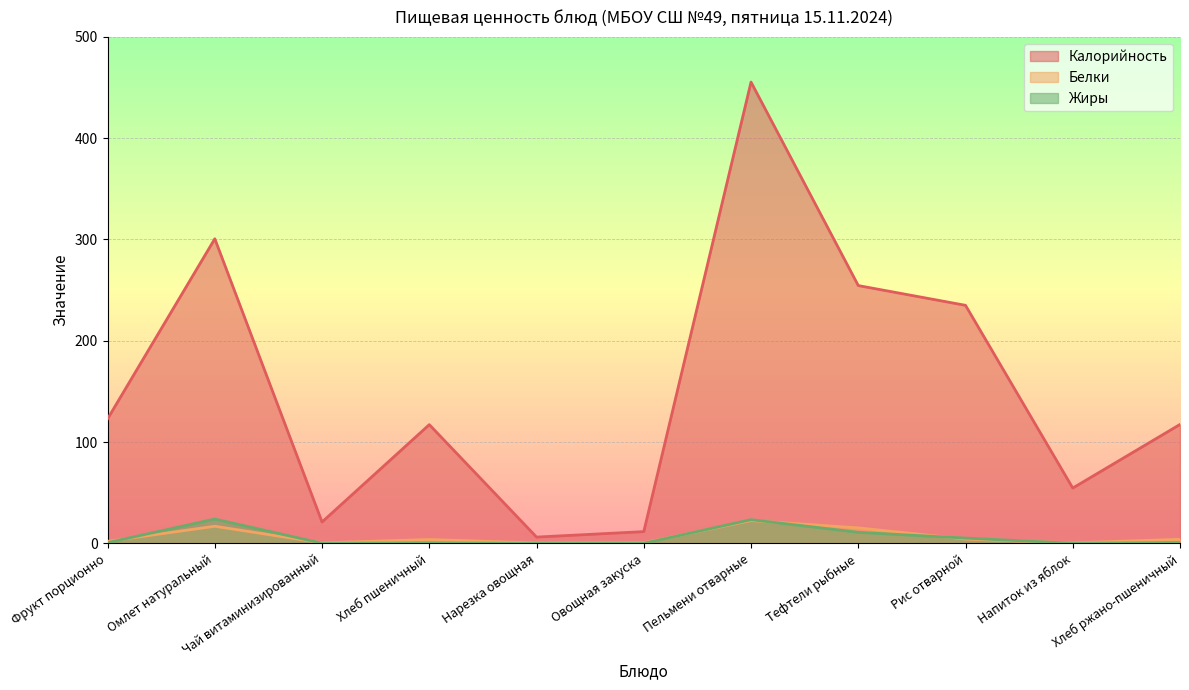

What is the difference between the maximum and second lowest values in the Белки series?

22.0